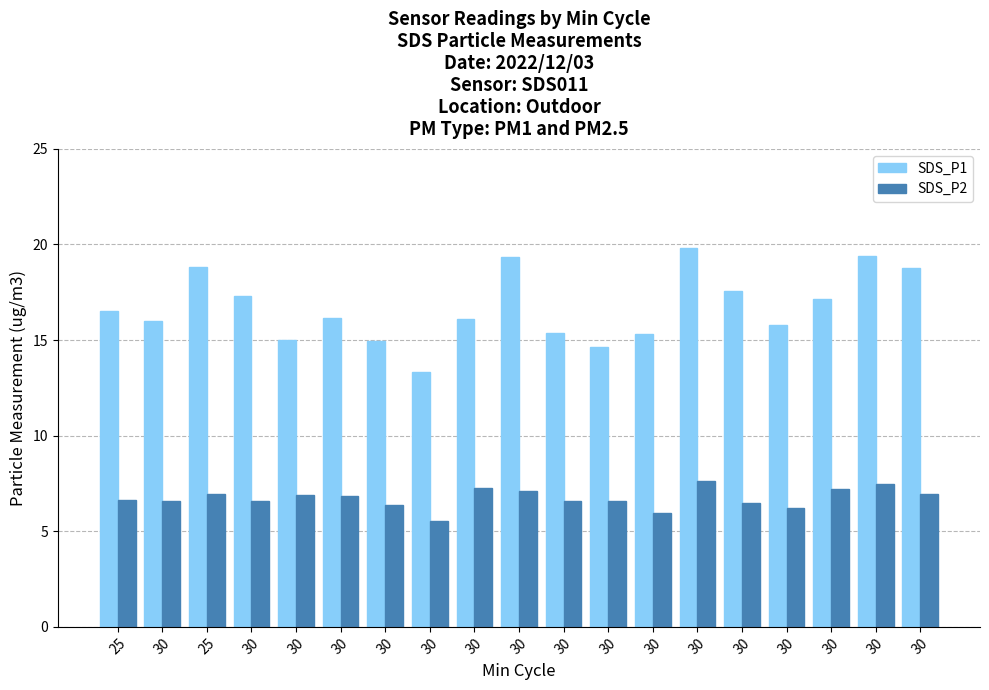

Reading left to right, extract all data points from this chart.

SDS_P1: 16.5	16.0	18.8	17.3	15.0	16.1	14.9	13.3	16.1	19.3	15.3	14.6	15.3	19.8	17.6	15.8	17.2	19.4	18.8
SDS_P2: 6.6	6.6	6.9	6.6	6.9	6.8	6.4	5.5	7.3	7.1	6.6	6.6	6.0	7.6	6.5	6.2	7.2	7.5	7.0